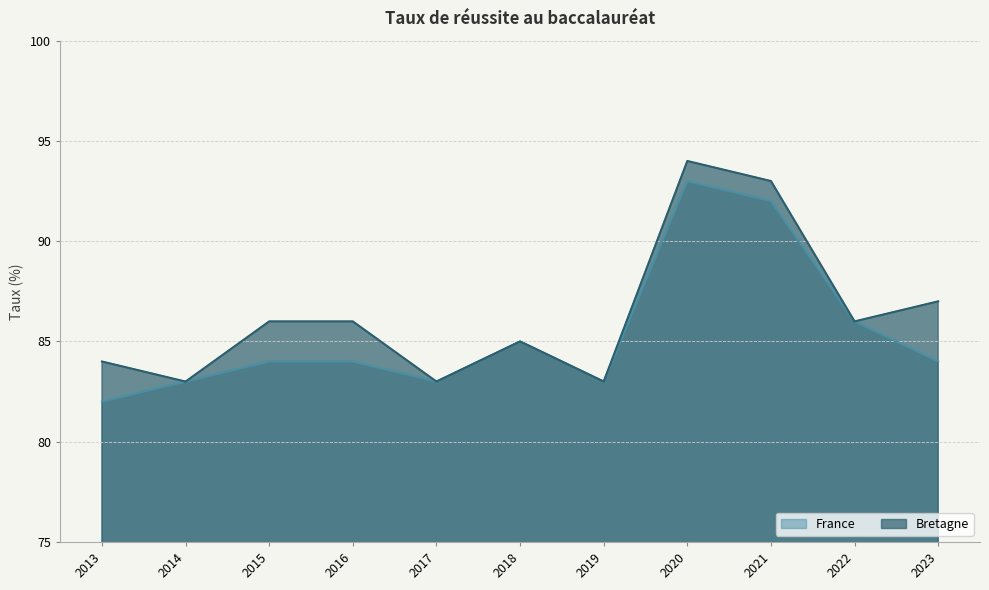

At which label does France first exceed 84?

2018